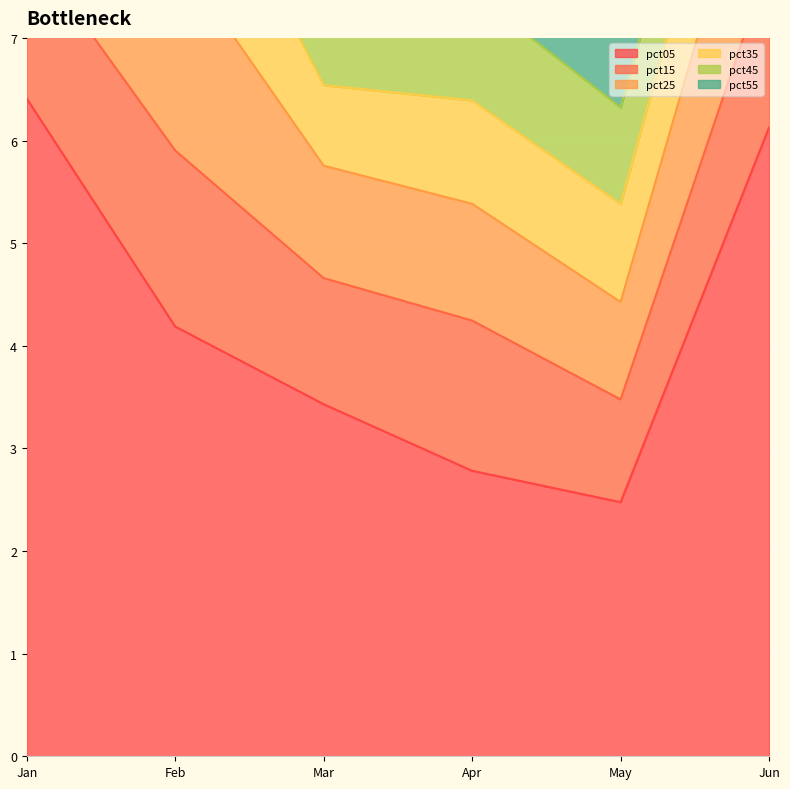

Between Jun and Apr, which is larger?

Jun